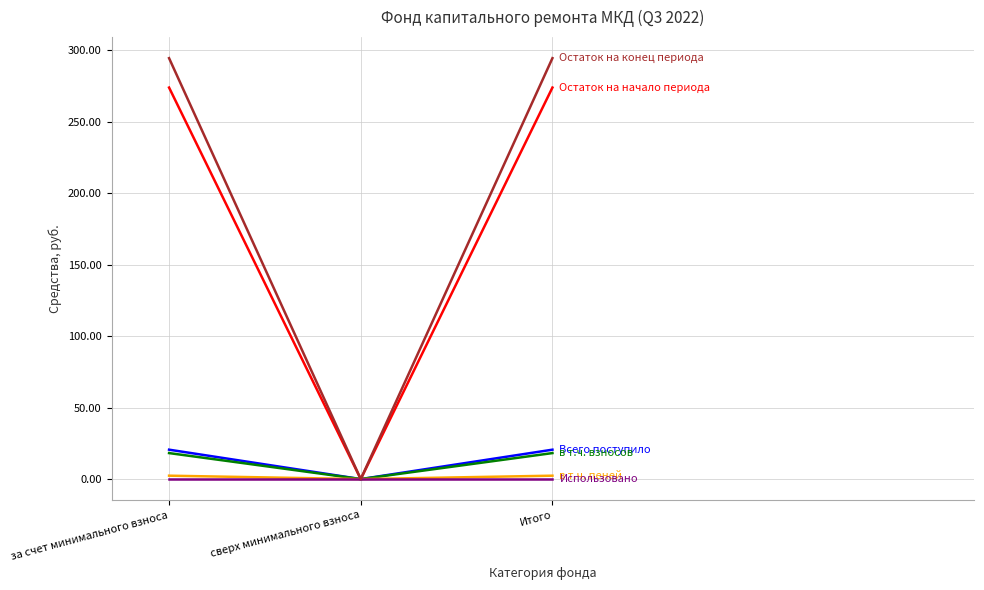

What is the greatest value displayed?

294.6